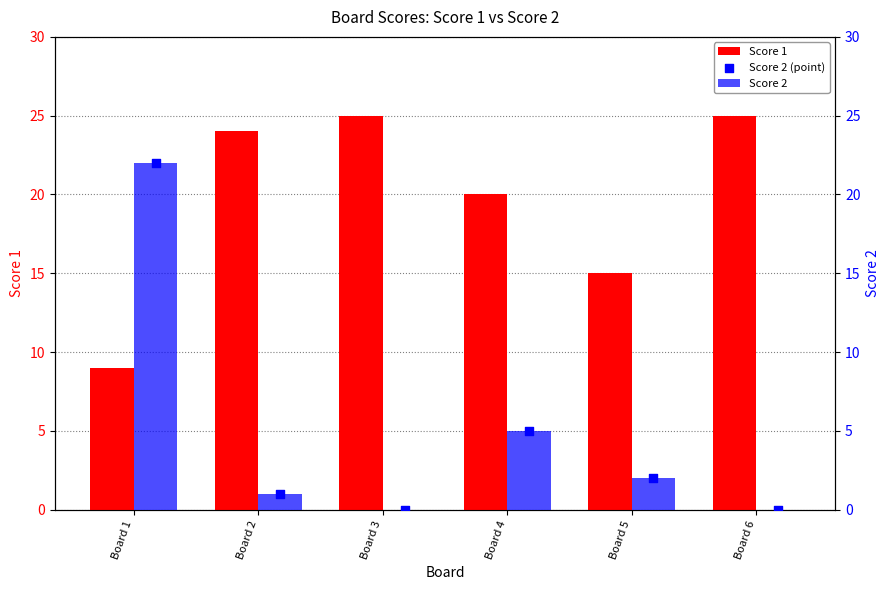

Which series has the largest Y range (max minus min)?

Score 2